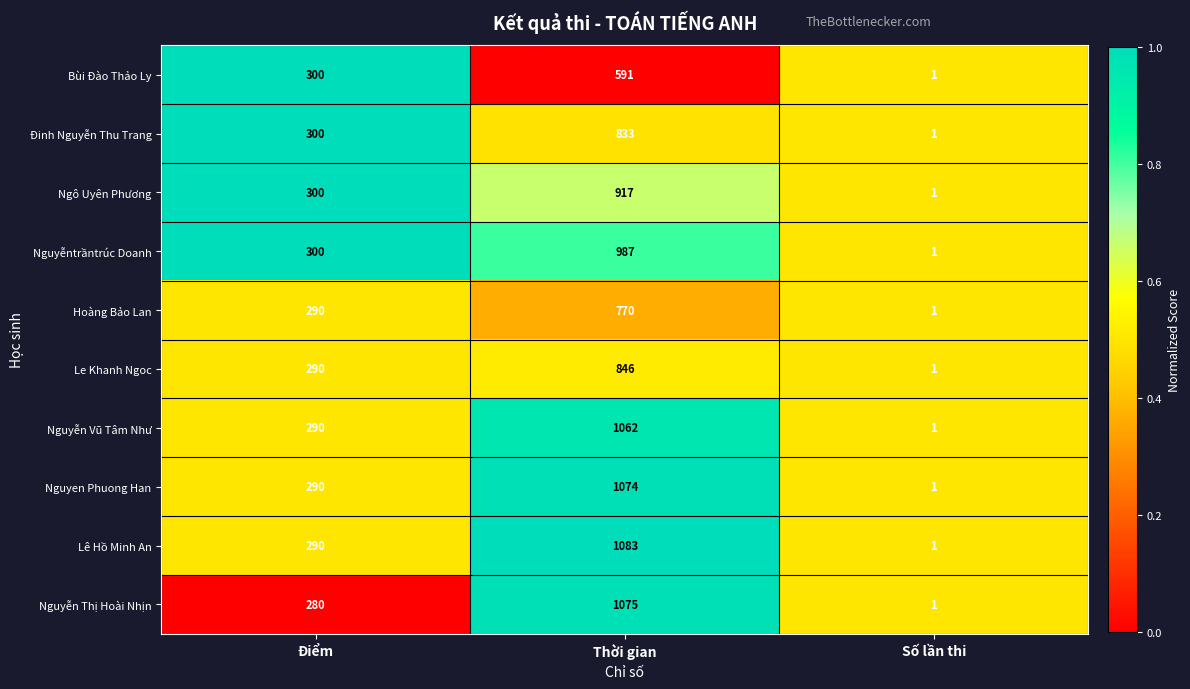

How many distinct data groups are displayed?

10